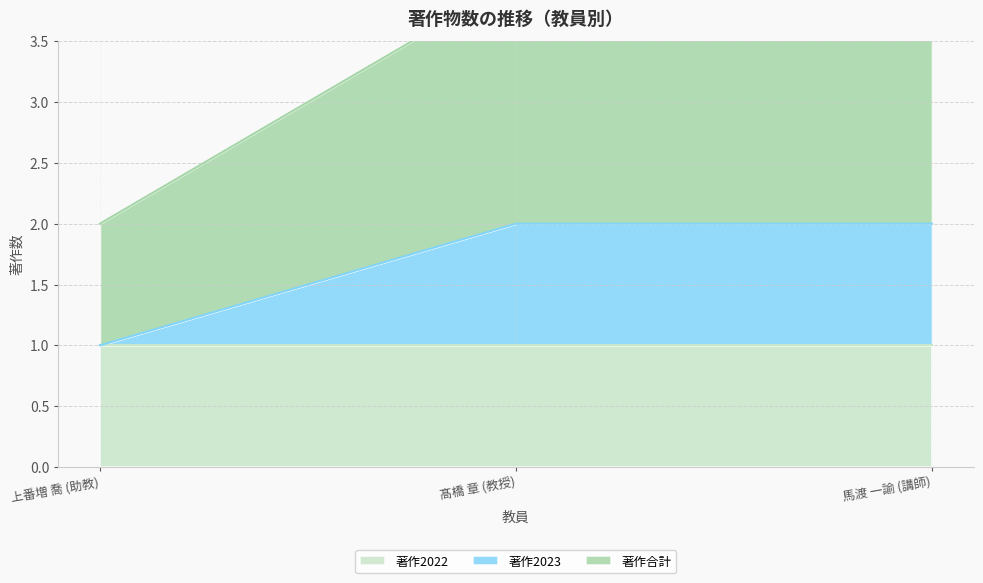

What is the label of the 2nd point from the right?

髙橋 章 (教授)